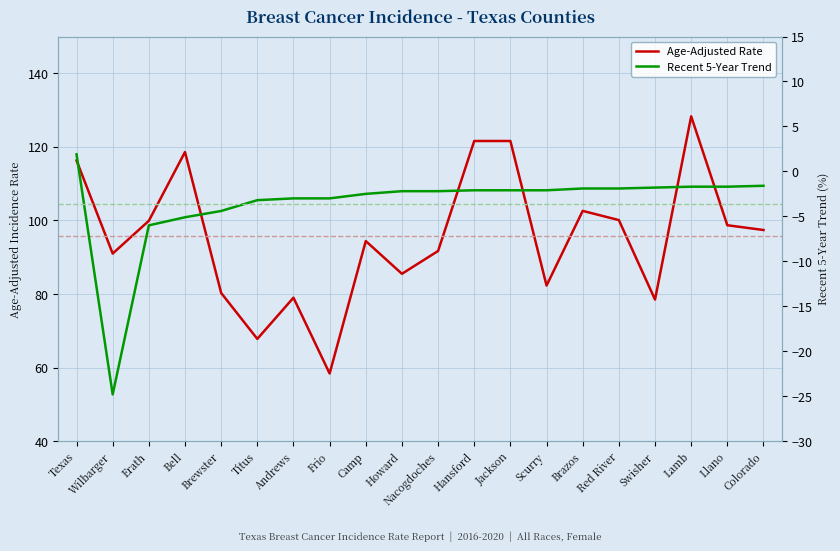

True or false: Age-Adjusted Rate has a value of 91.0 at Wilbarger.

True